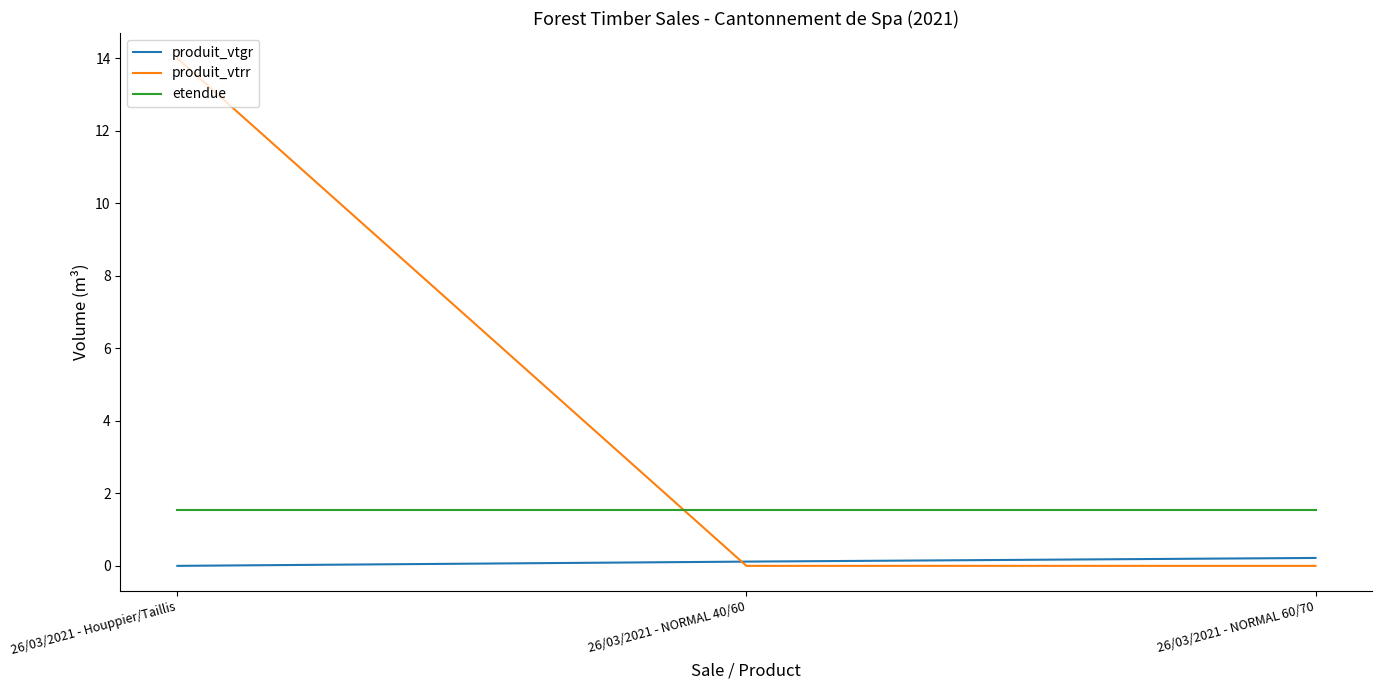

At how many categories does at least one series exceed 9?

1